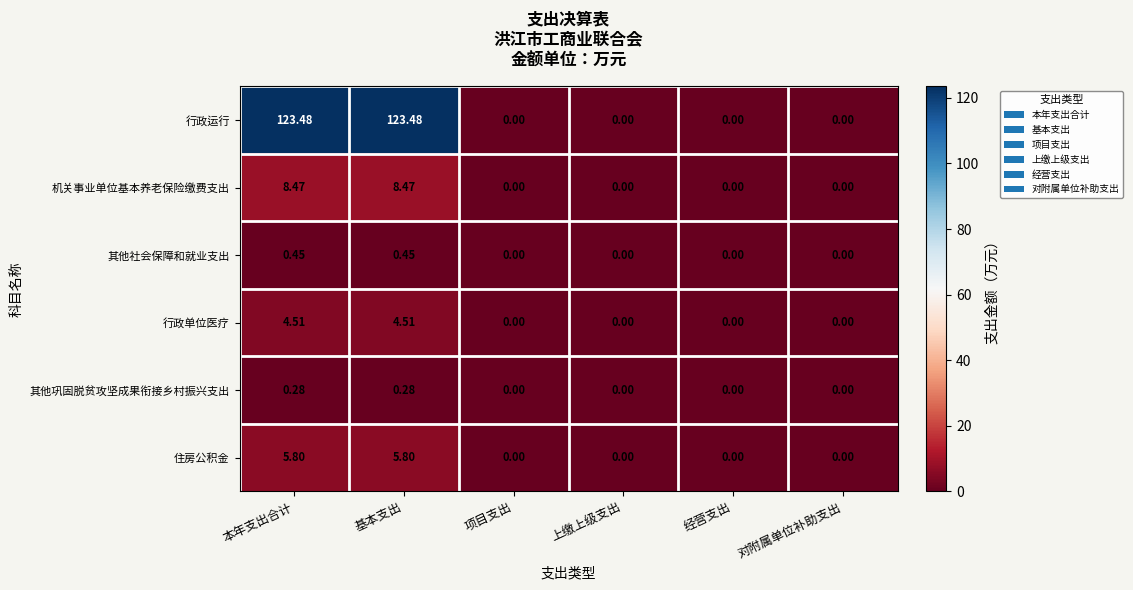

At 基本支出, list the series in order from smallest to largest.

其他巩固脱贫攻坚成果衔接乡村振兴支出, 其他社会保障和就业支出, 行政单位医疗, 住房公积金, 机关事业单位基本养老保险缴费支出, 行政运行